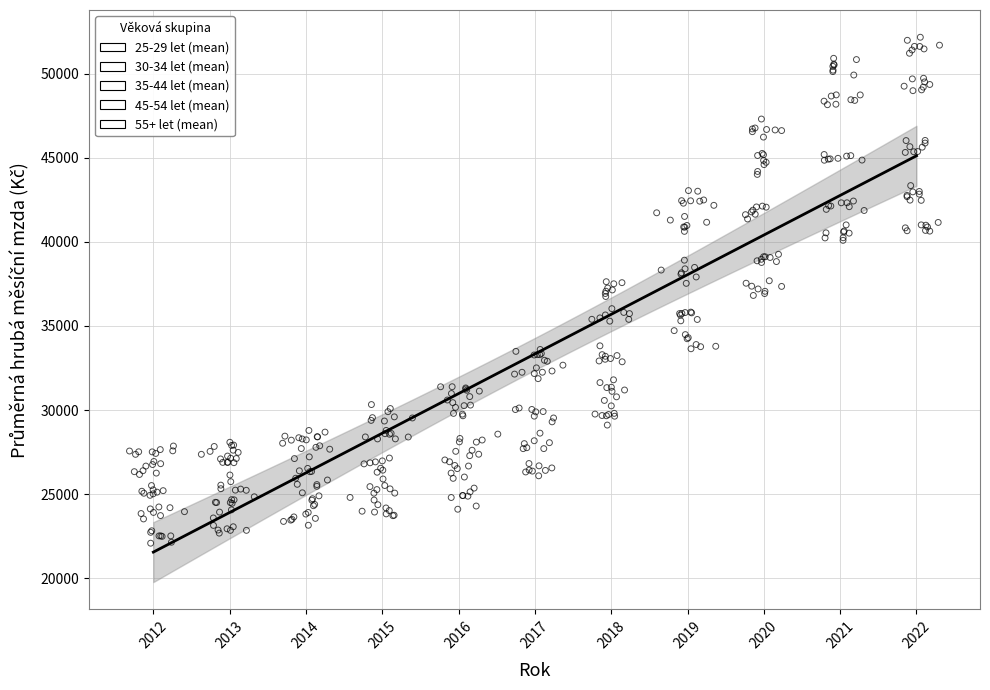

Which series has the widest spread of Y values?

55+ let (mean)